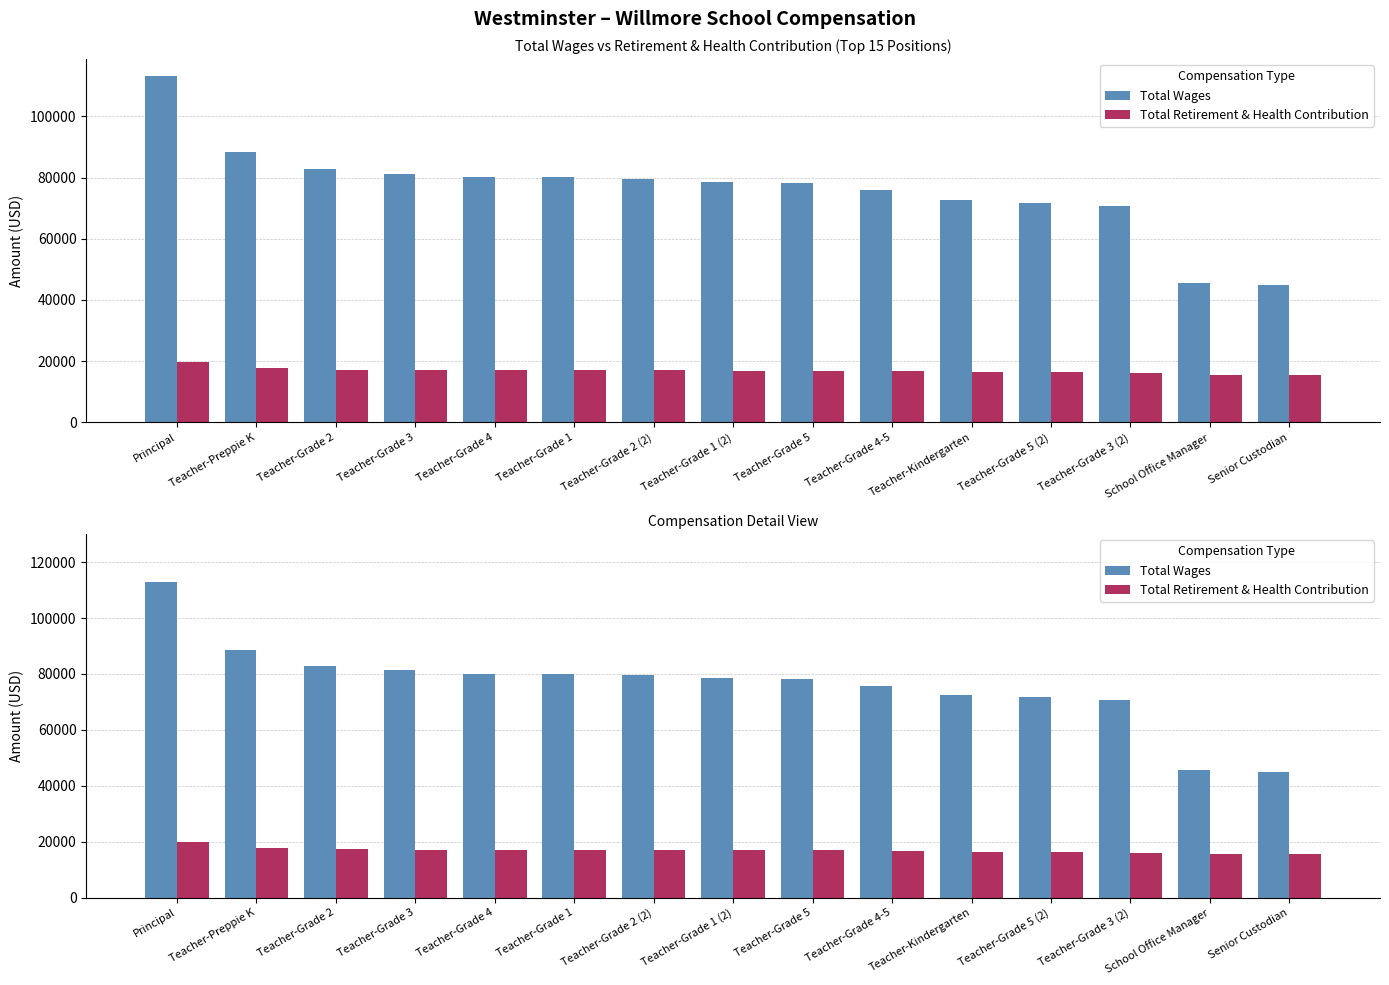

Between Senior Custodian and Teacher-Grade 1, which is larger?

Teacher-Grade 1